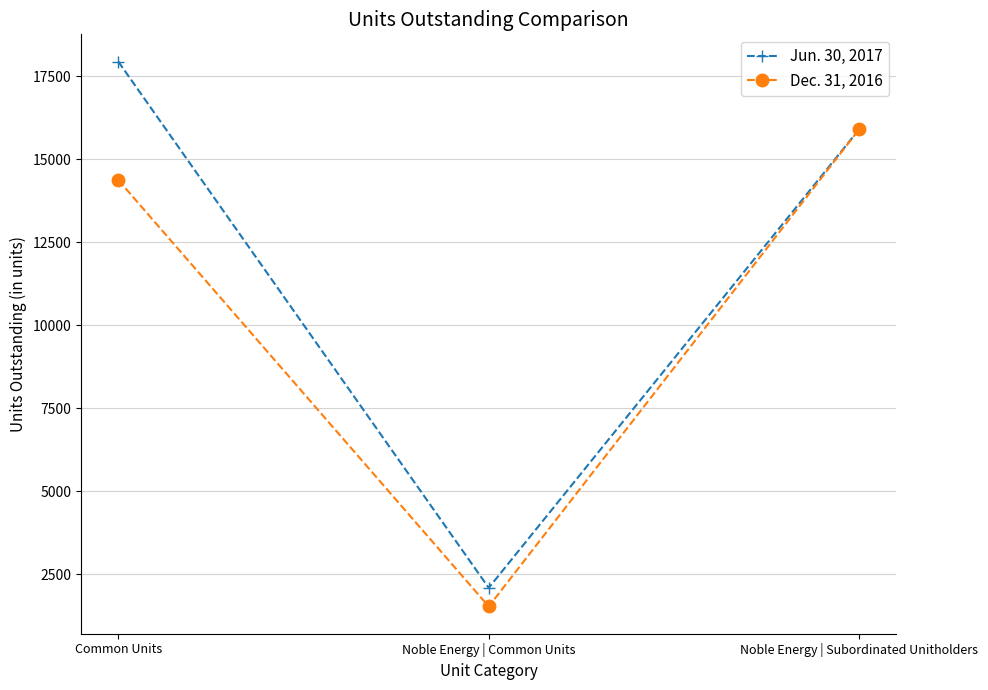

Between Noble Energy | Common Units and Noble Energy | Subordinated Unitholders, which series saw the biggest shift?

Dec. 31, 2016